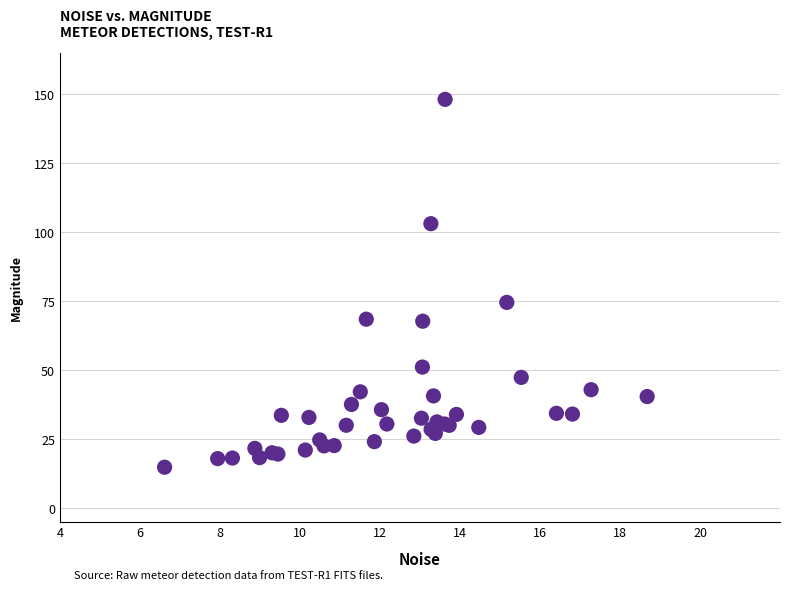

What Y value in the scatter plot is closest to 81?

74.6